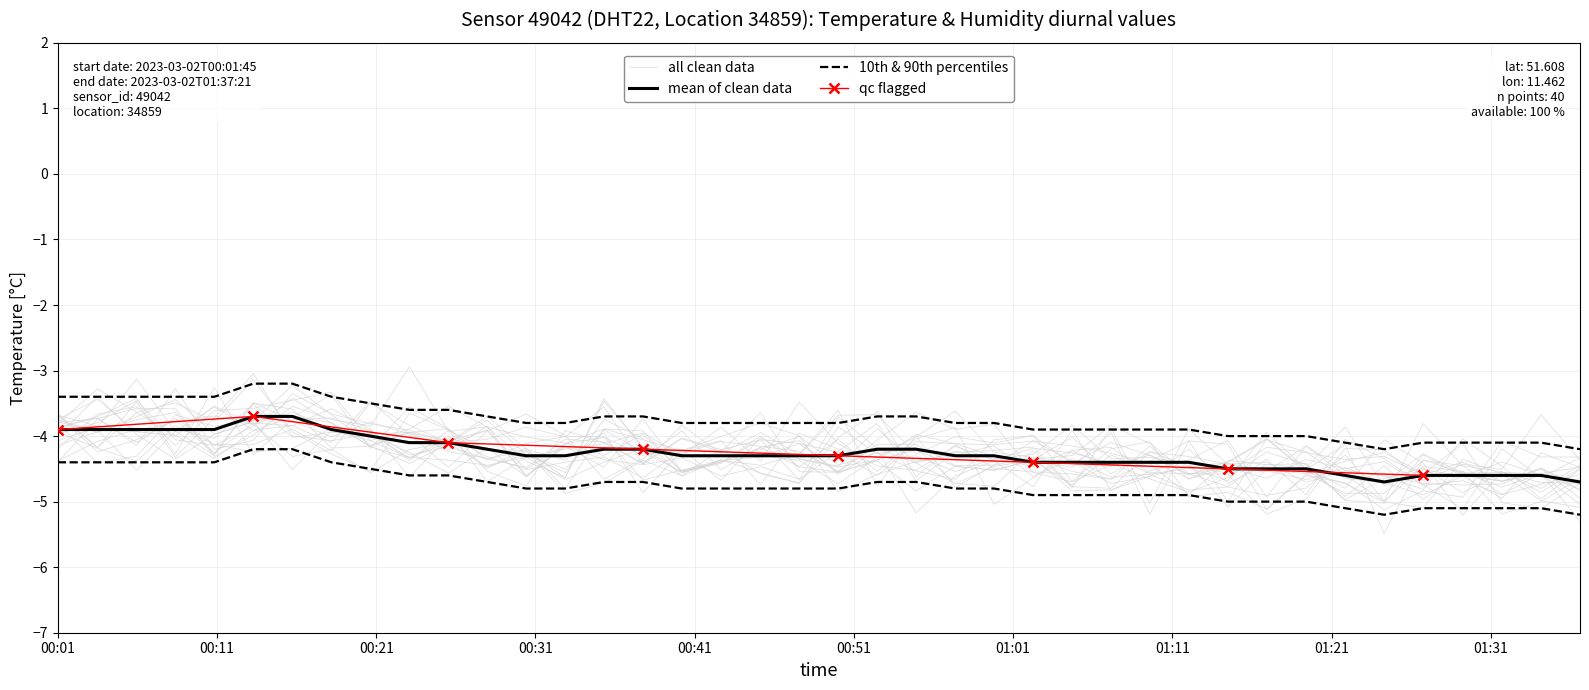

What is the difference between the maximum and minimum values?

1.0